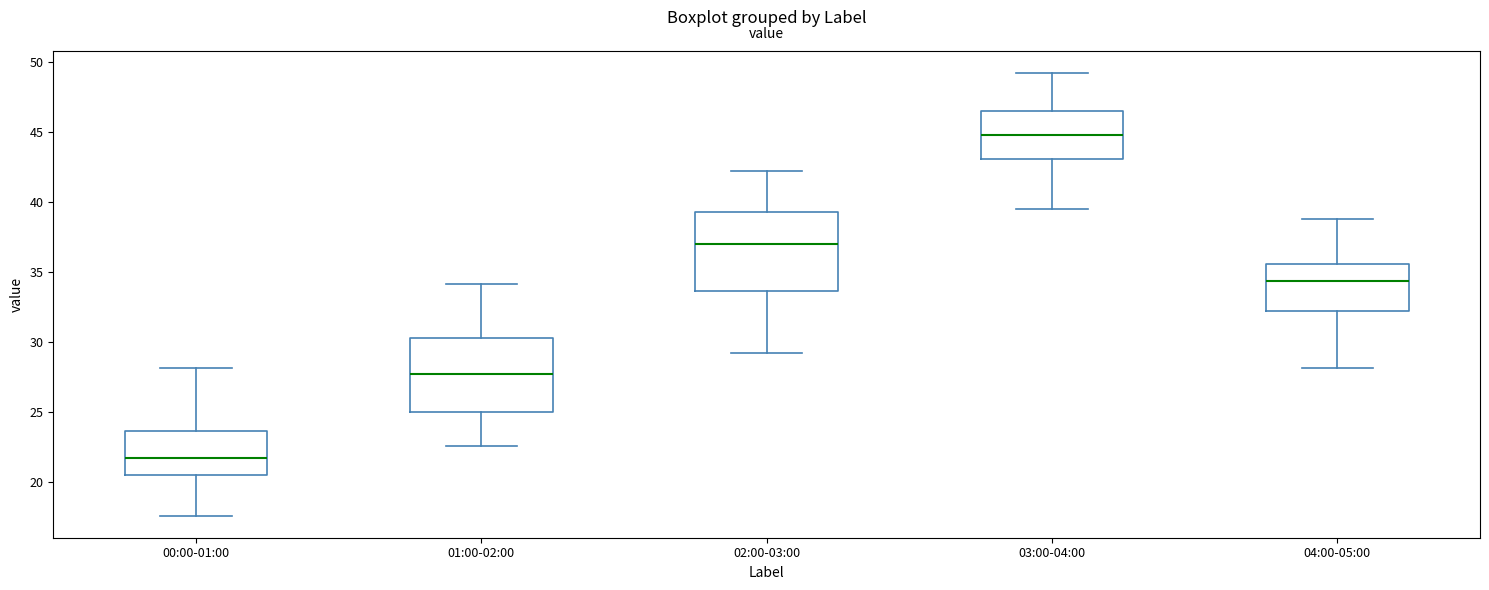

Where is the lower edge of the box for 04:00-05:00 on the y-axis? The values are not printed on the chart, so give them approximately, as read against the axis.

32.0